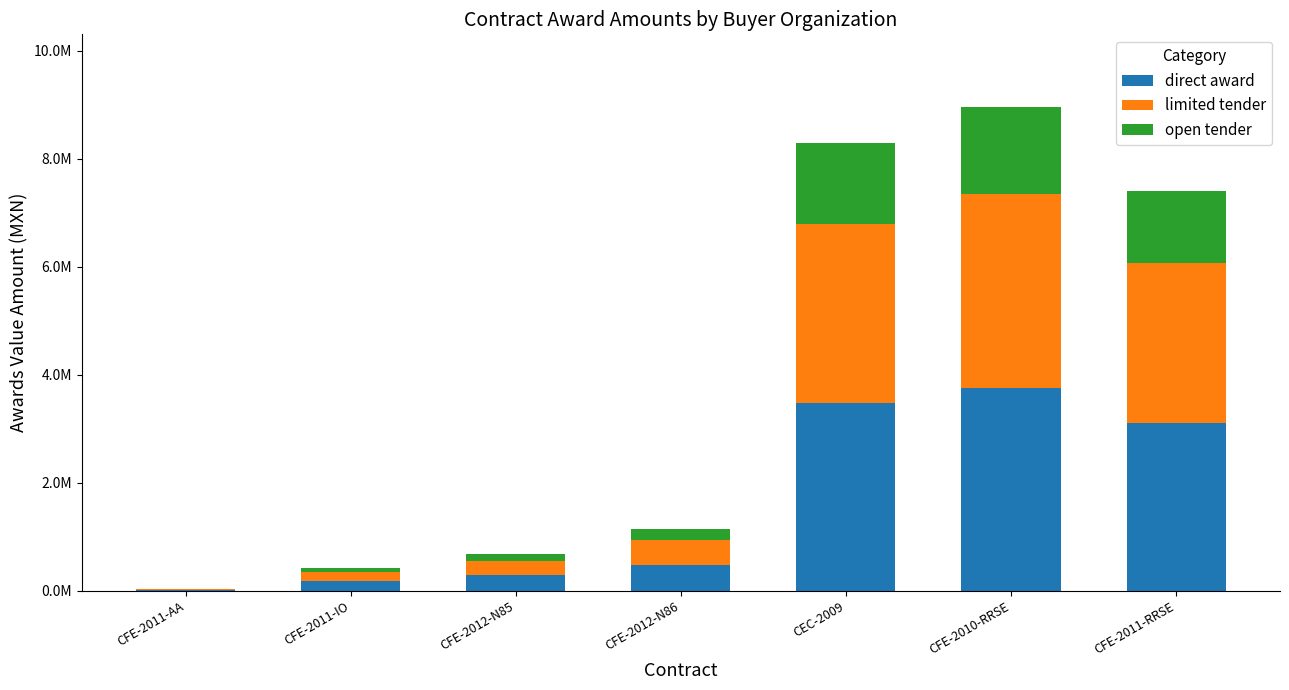

What is the difference between the maximum and minimum values in the direct award series?

3744367.4